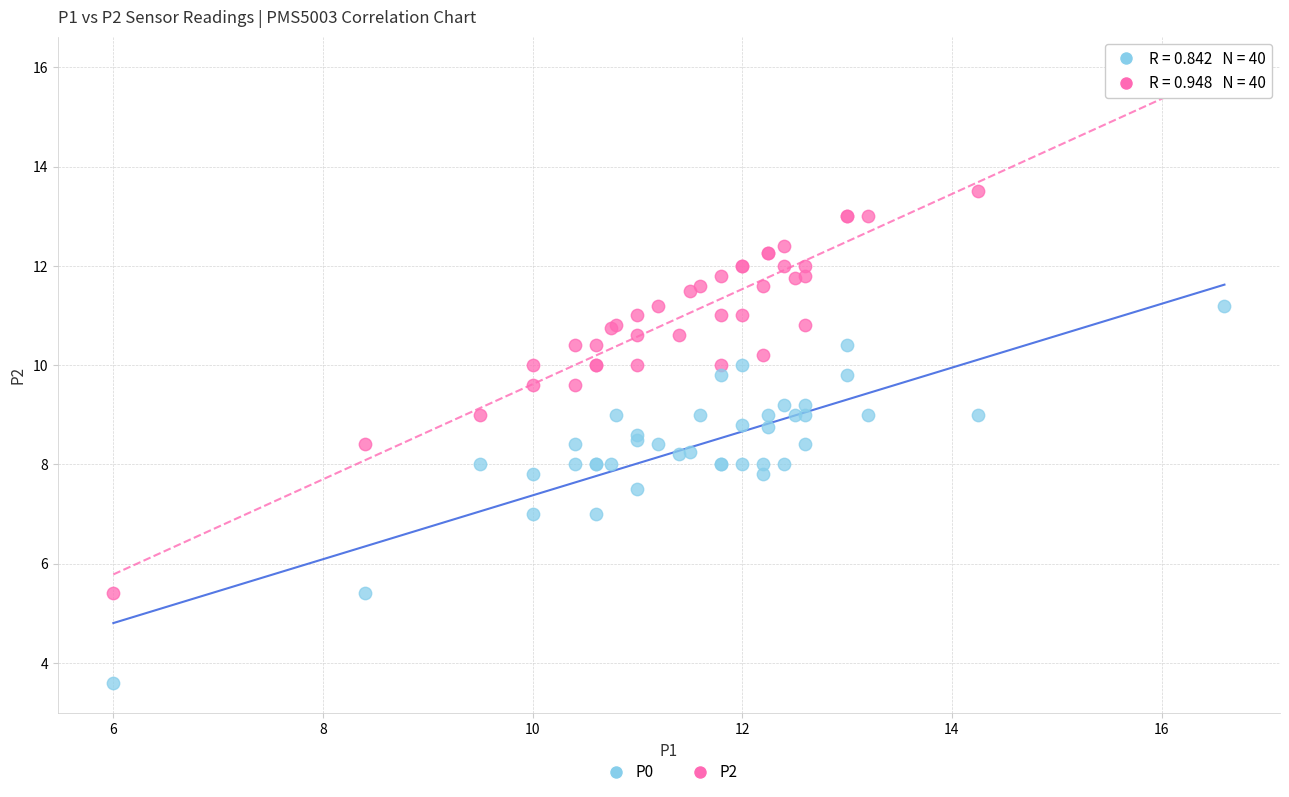

Which series reaches the minimum Y coordinate?

P0